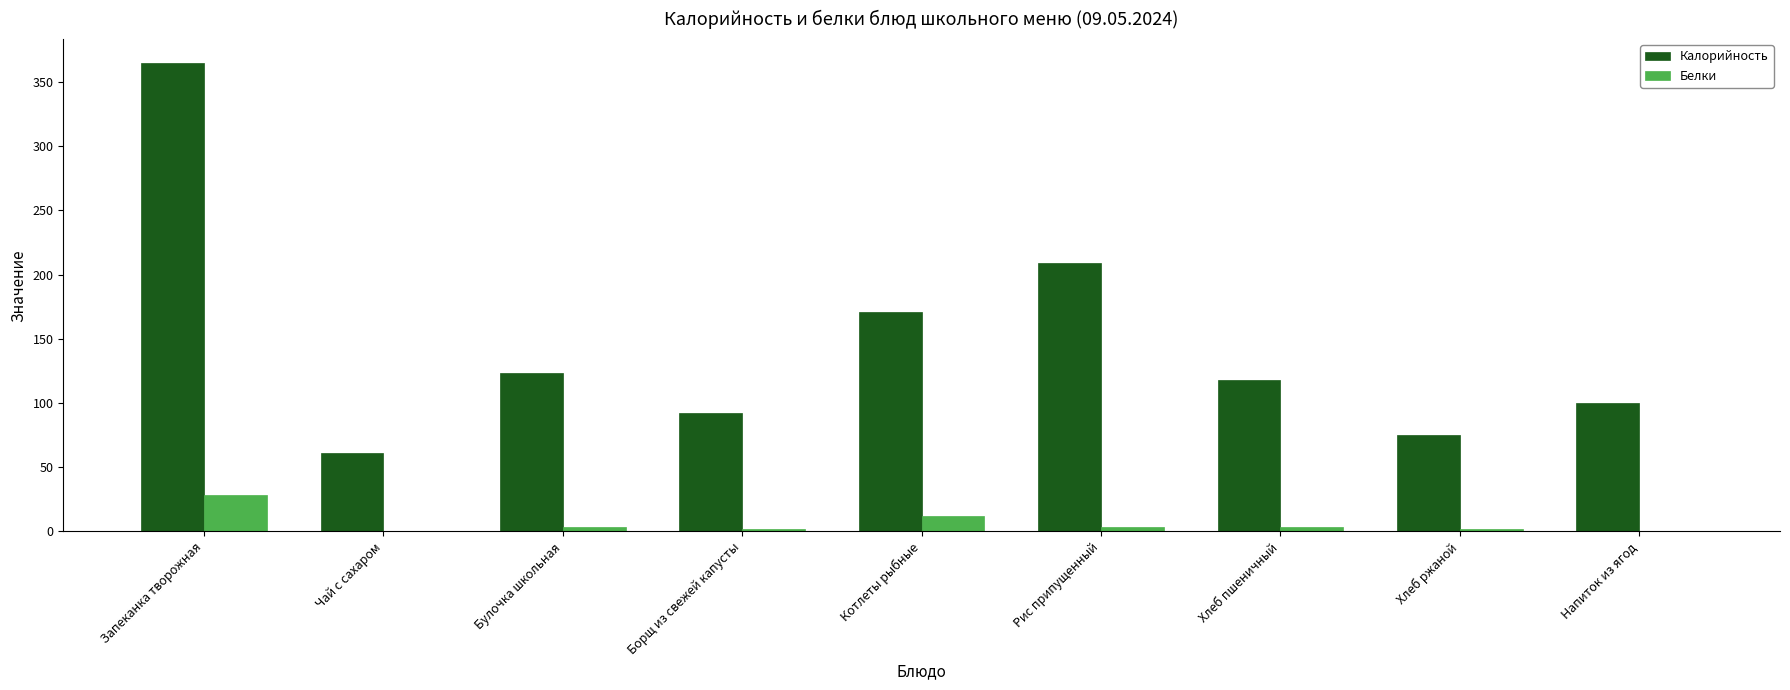

Where is Калорийность nearest to the value 213?

Рис припущенный